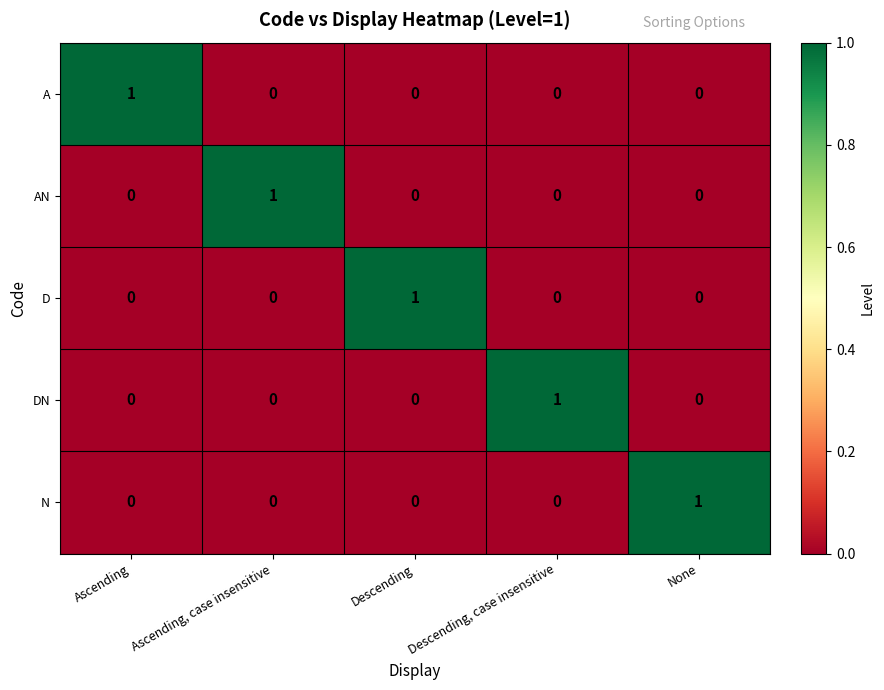

At how many categories does at least one series exceed 0?

5